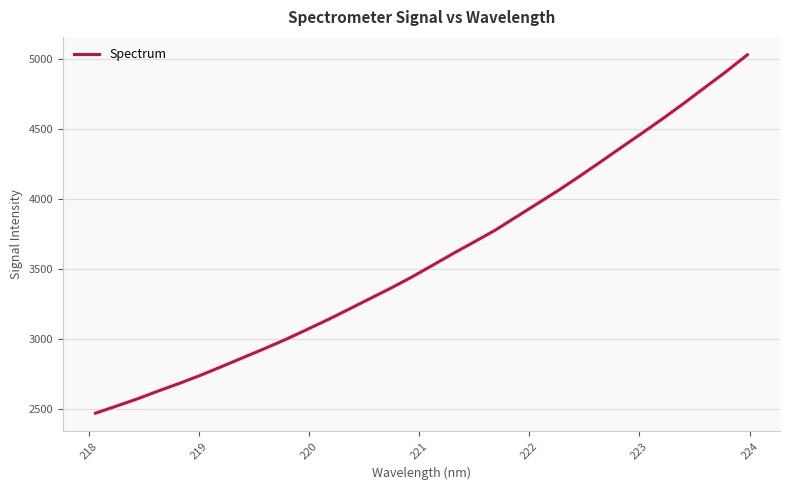

What is the minimum value shown in the chart?

2468.7